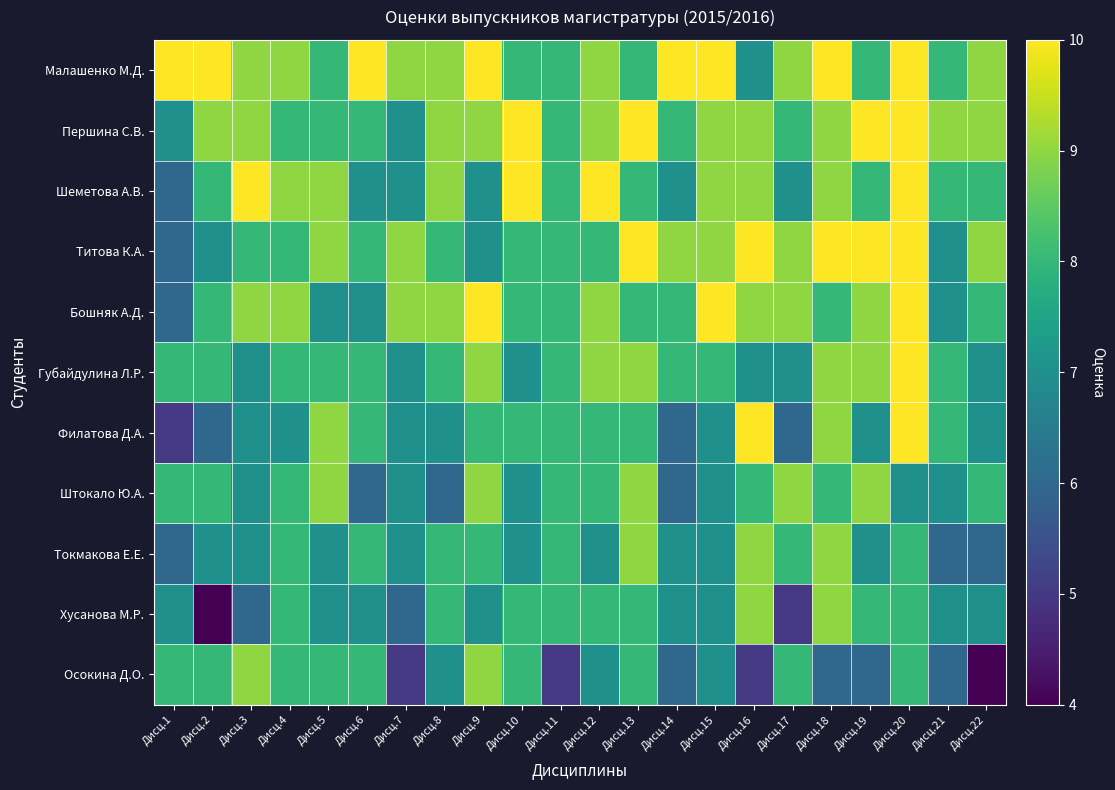

What is the total value across all series at Дисц.21?

81